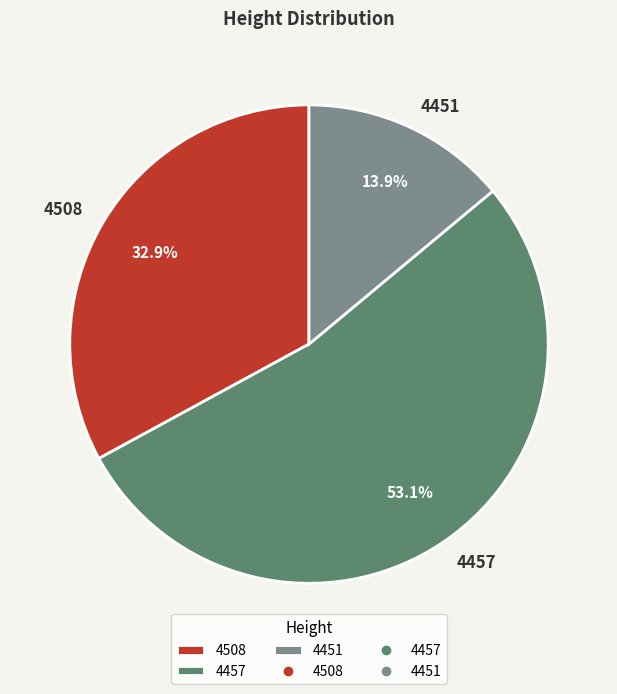

To the nearest percent, what is the combined percentage of 4508 and 4457?

86%